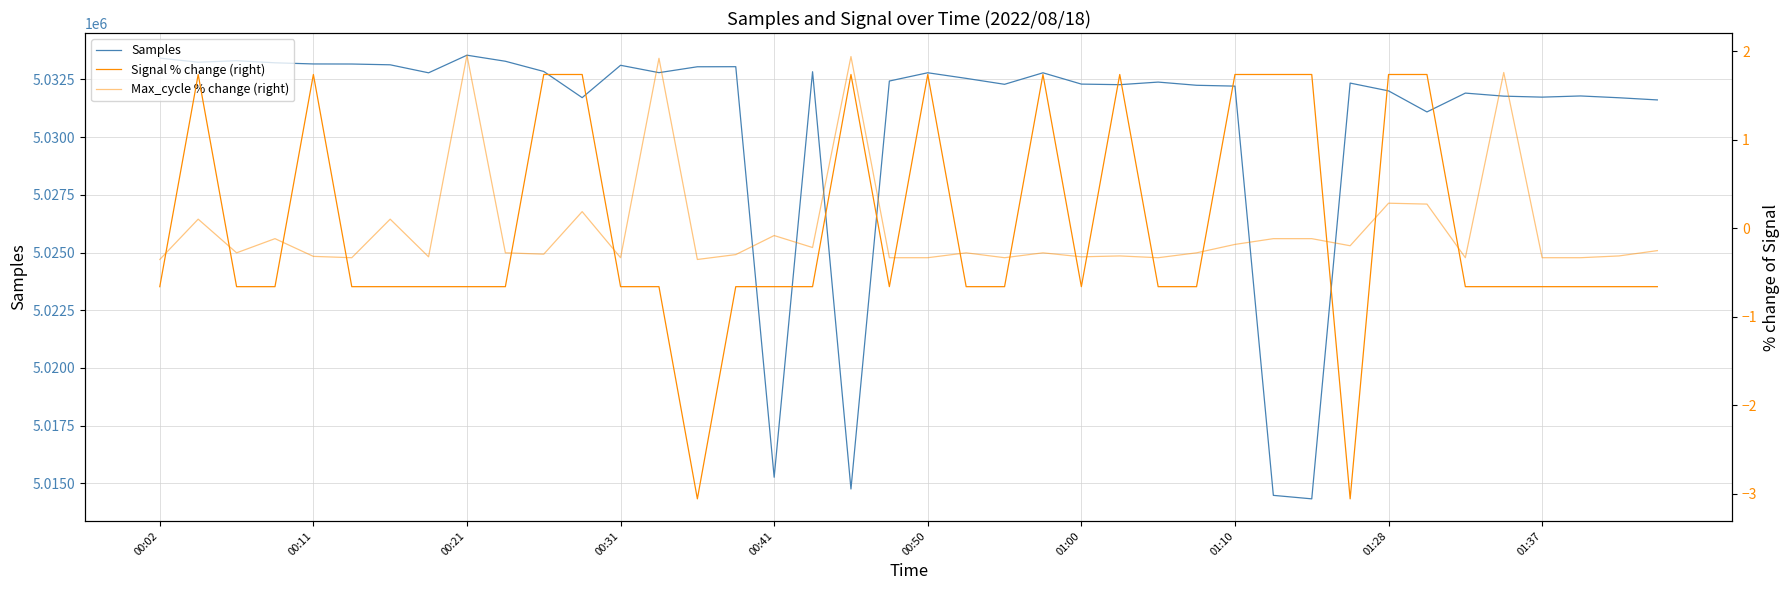

In Signal % change (right), how many points are lower than both neighbors (excluding endpoints)?

4